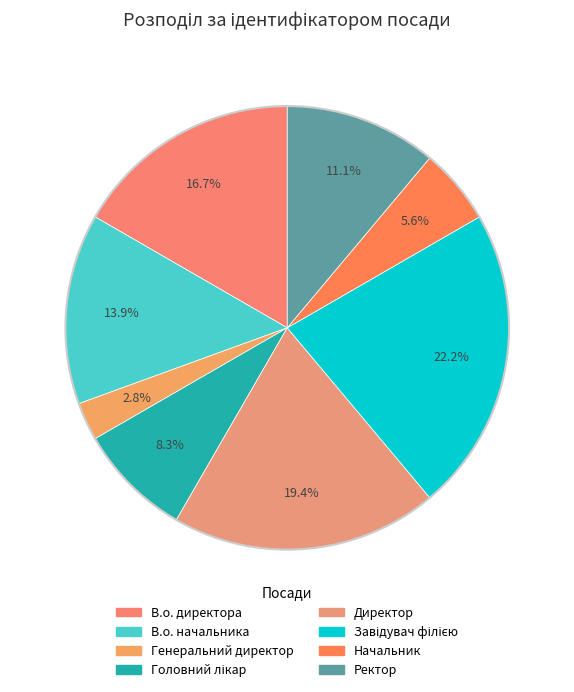

The В.о. начальника slice represents 1% of the pie. True or false?

False